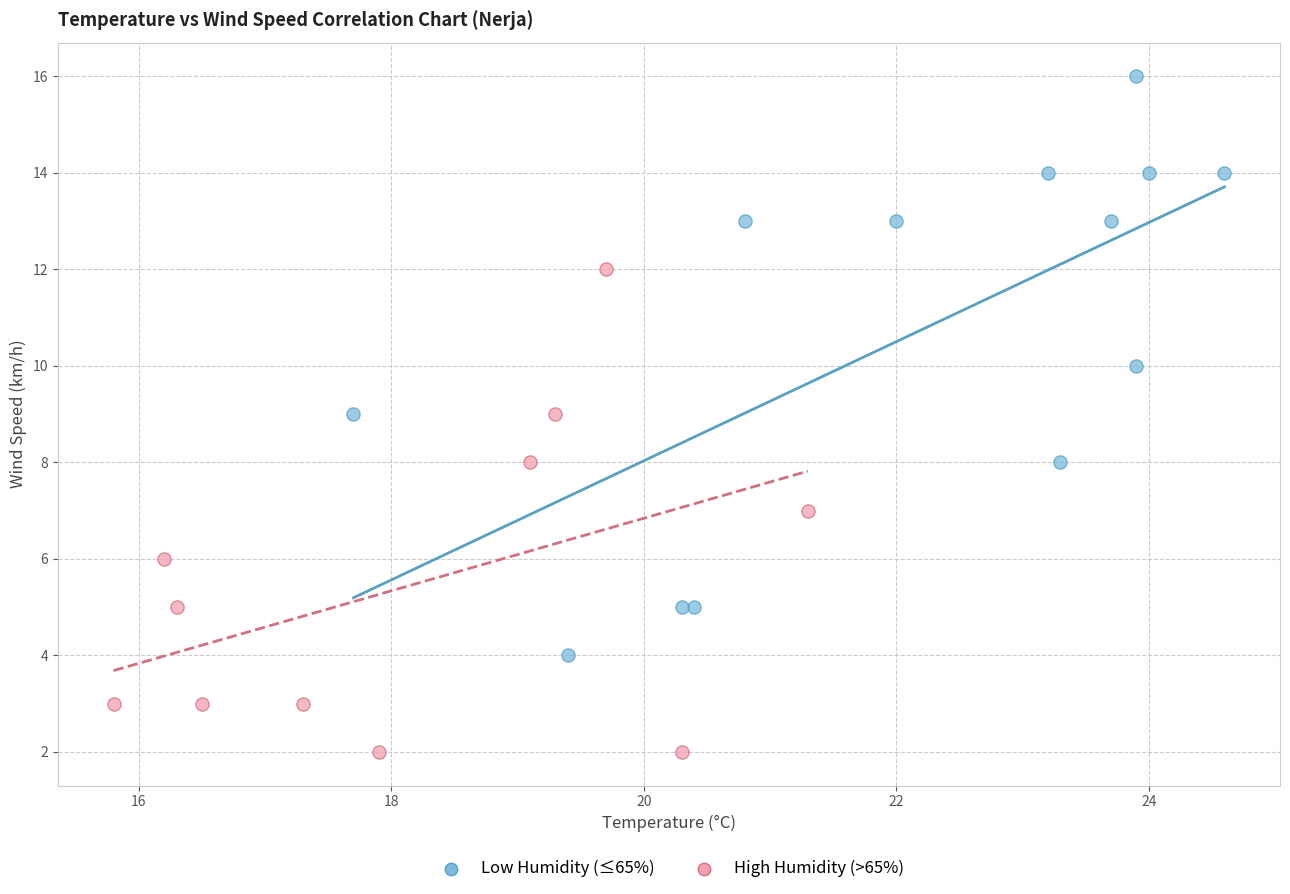

Which series has the widest spread of Y values?

Low Humidity (≤65%)